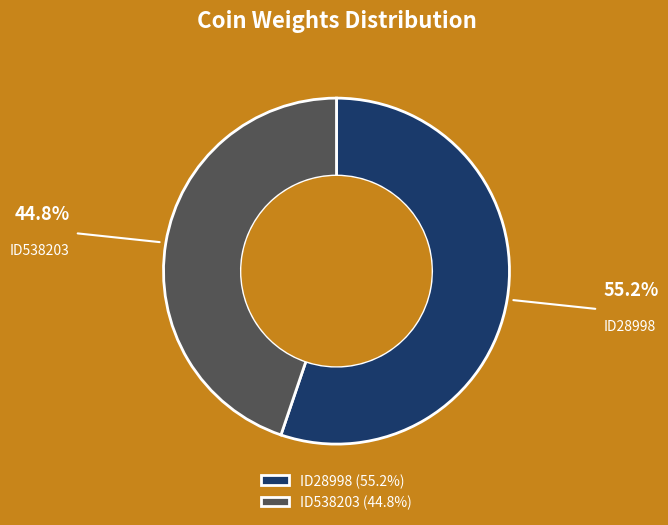

Does ID538203 account for over 50% of the chart?

No